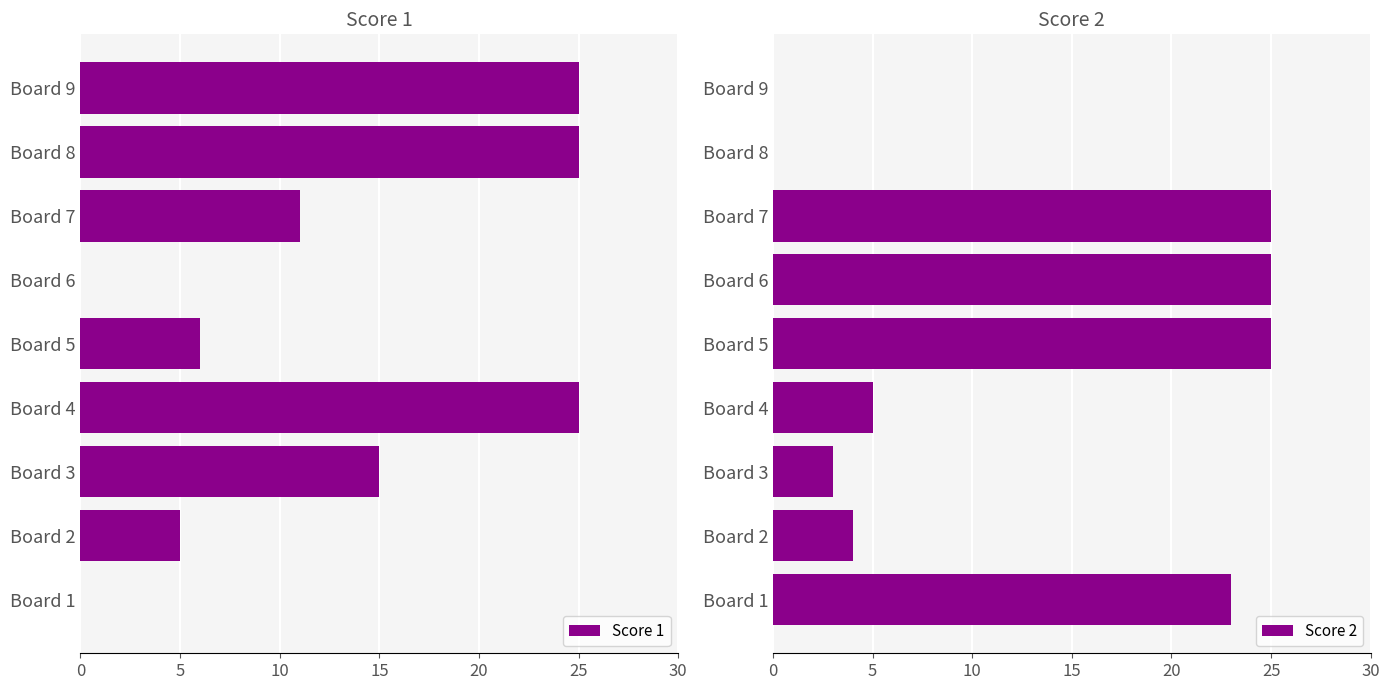

What are all the series names shown in the legend?

Score 1, Score 2